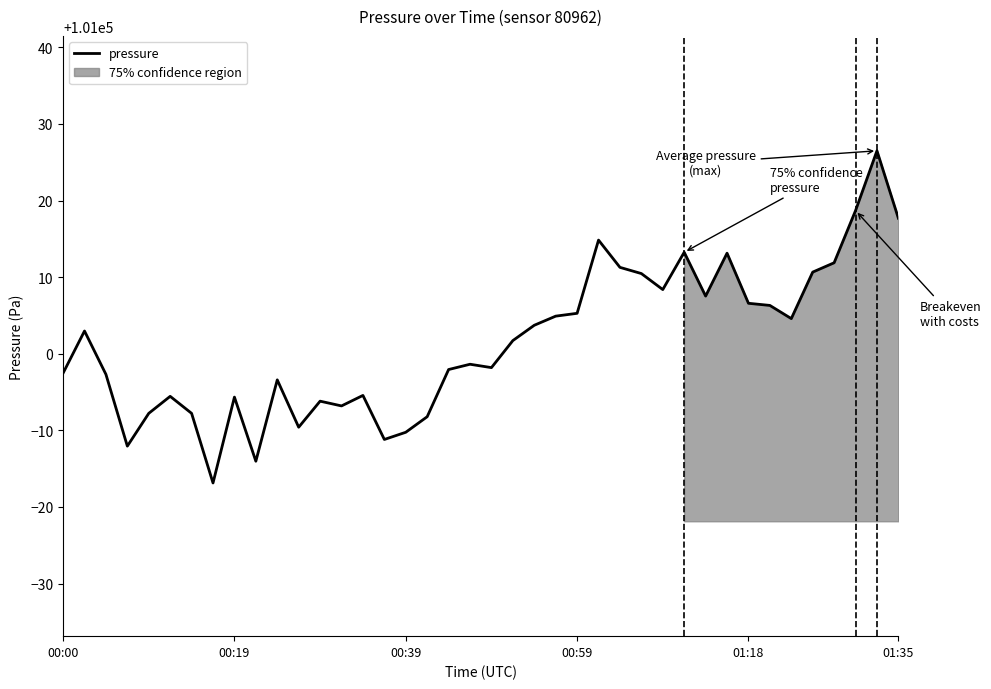

True or false: there are more than 0 points higher than both neighbors.

True